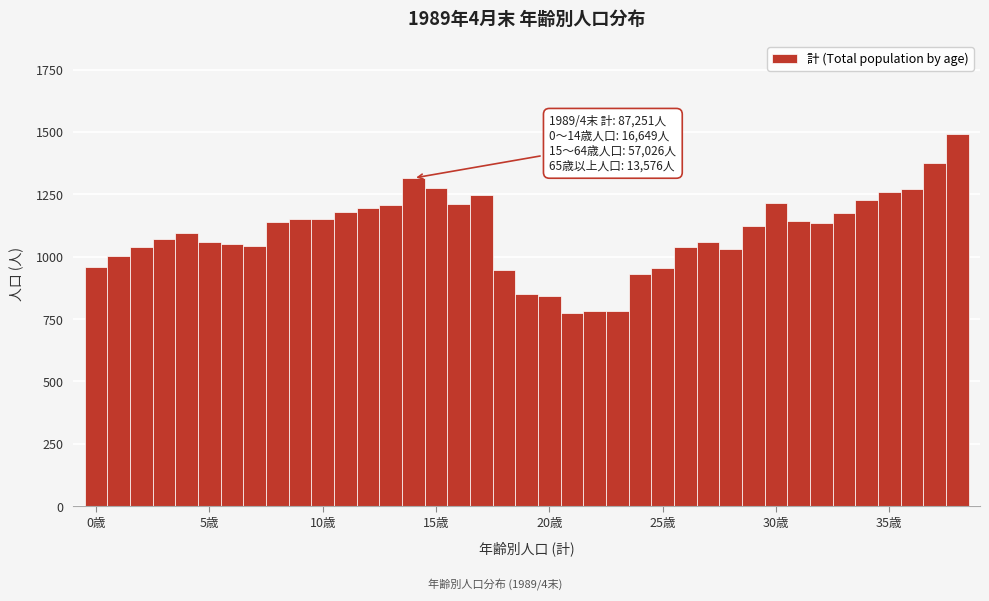

Around what value on the x-axis is the tallest bar? Give the approximate position of its centre, as read against the axis.

38.0